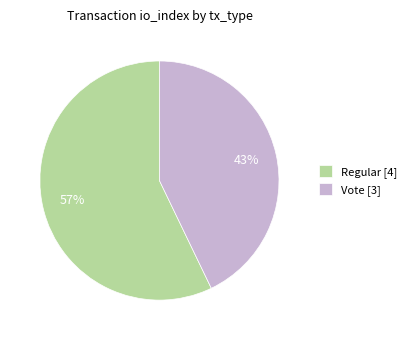

How many slices are in this pie chart?

2